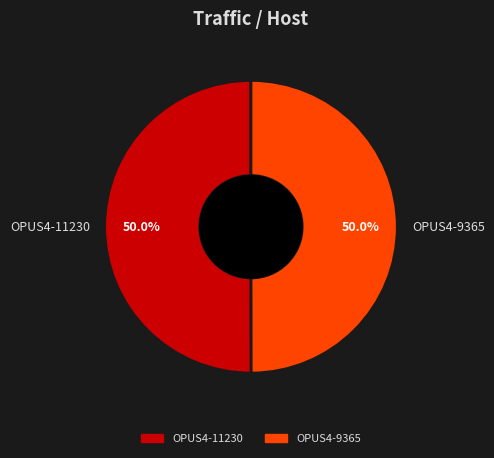

The OPUS4-11230 slice represents 60% of the pie. True or false?

False